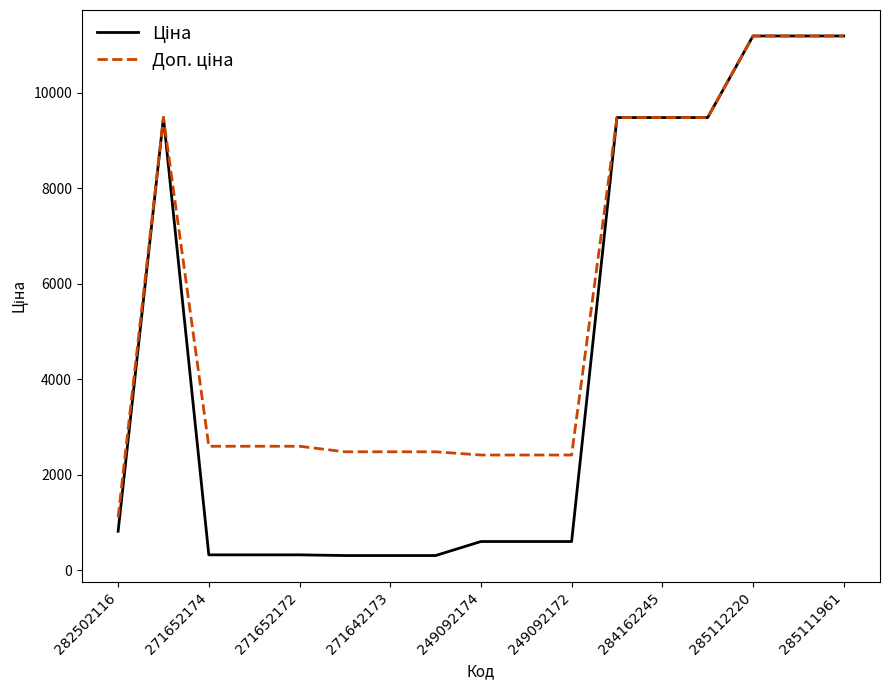

What is the greatest value displayed?

11188.2